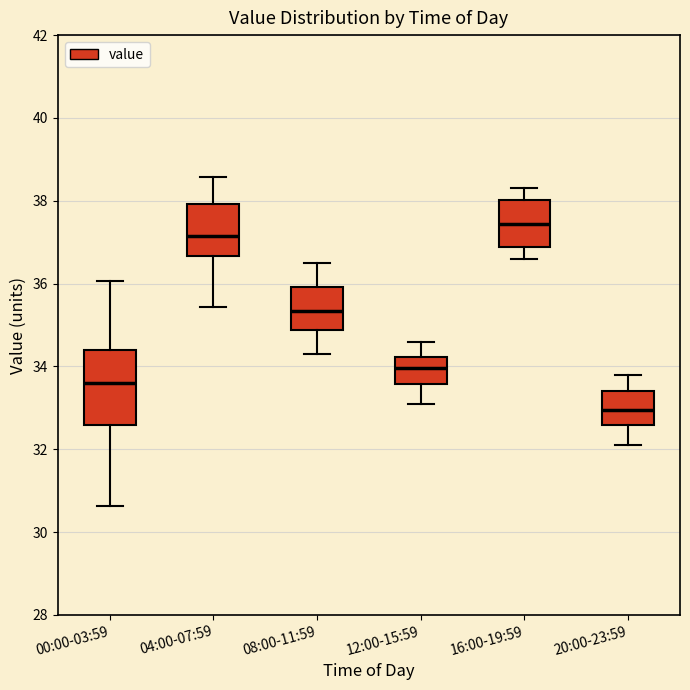

Reading left to right, read every box against the y-axis: the position of its median line, the range the box covers, and the ends of its whiskers. The values are not printed on the chart, so give them approximately, as read against the axis.

00:00-03:59: median 33.6, box 32.6 to 34.4, whiskers 30.6 to 36.0
04:00-07:59: median 37.2, box 36.6 to 38.0, whiskers 35.4 to 38.6
08:00-11:59: median 35.4, box 34.8 to 36.0, whiskers 34.4 to 36.6
12:00-15:59: median 34.0, box 33.6 to 34.2, whiskers 33.2 to 34.6
16:00-19:59: median 37.4, box 36.8 to 38.0, whiskers 36.6 to 38.4
20:00-23:59: median 33.0, box 32.6 to 33.4, whiskers 32.2 to 33.8